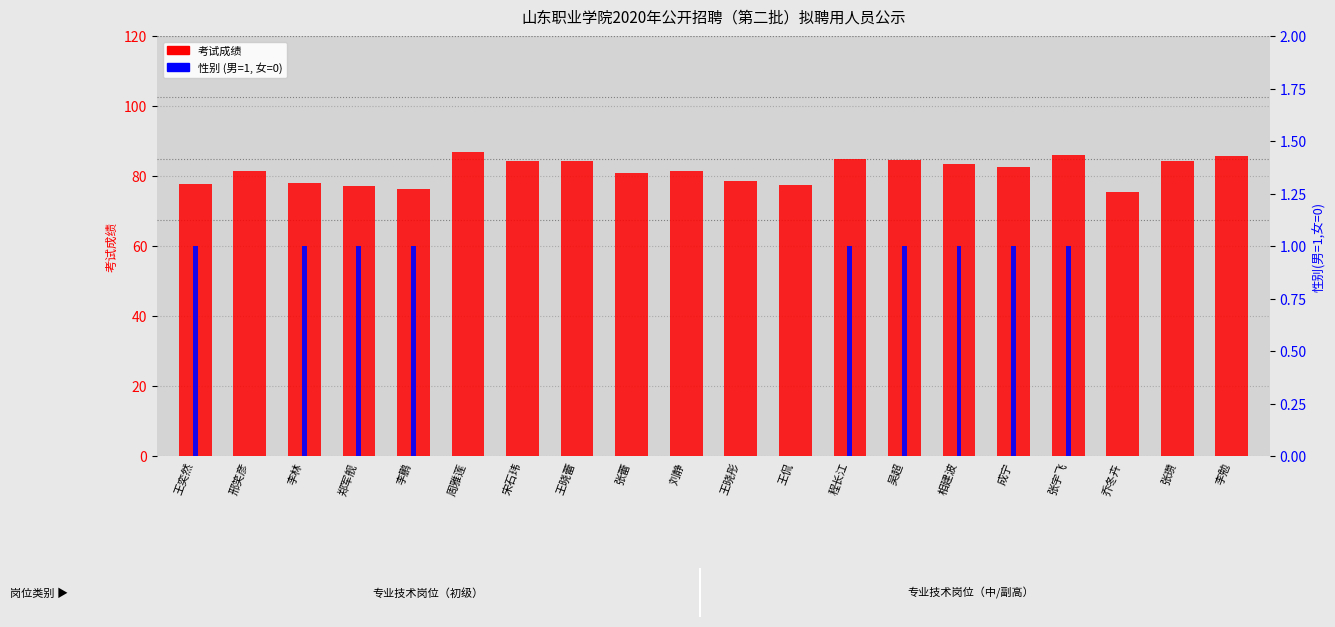

Reading left to right, list all the values displayed in this chart.

考试成绩: 王奕然=77.8	邢笑彦=81.3	李林=77.9	郑军舰=77.2	李鹏=76.3	周雅莲=86.8	宋石玮=84.3	王晓蕾=84.2	张蕾=80.9	刘静=81.4	王晓彤=78.5	王侃=77.3	程长江=84.8	吴超=84.6	相建波=83.4	成宁=82.5	张宇飞=86.0	乔冬卉=75.4	张瓒=84.2	李勉=85.6
性别(男=1,女=0): 王奕然=1.0	邢笑彦=0.0	李林=1.0	郑军舰=1.0	李鹏=1.0	周雅莲=0.0	宋石玮=0.0	王晓蕾=0.0	张蕾=0.0	刘静=0.0	王晓彤=0.0	王侃=0.0	程长江=1.0	吴超=1.0	相建波=1.0	成宁=1.0	张宇飞=1.0	乔冬卉=0.0	张瓒=0.0	李勉=0.0